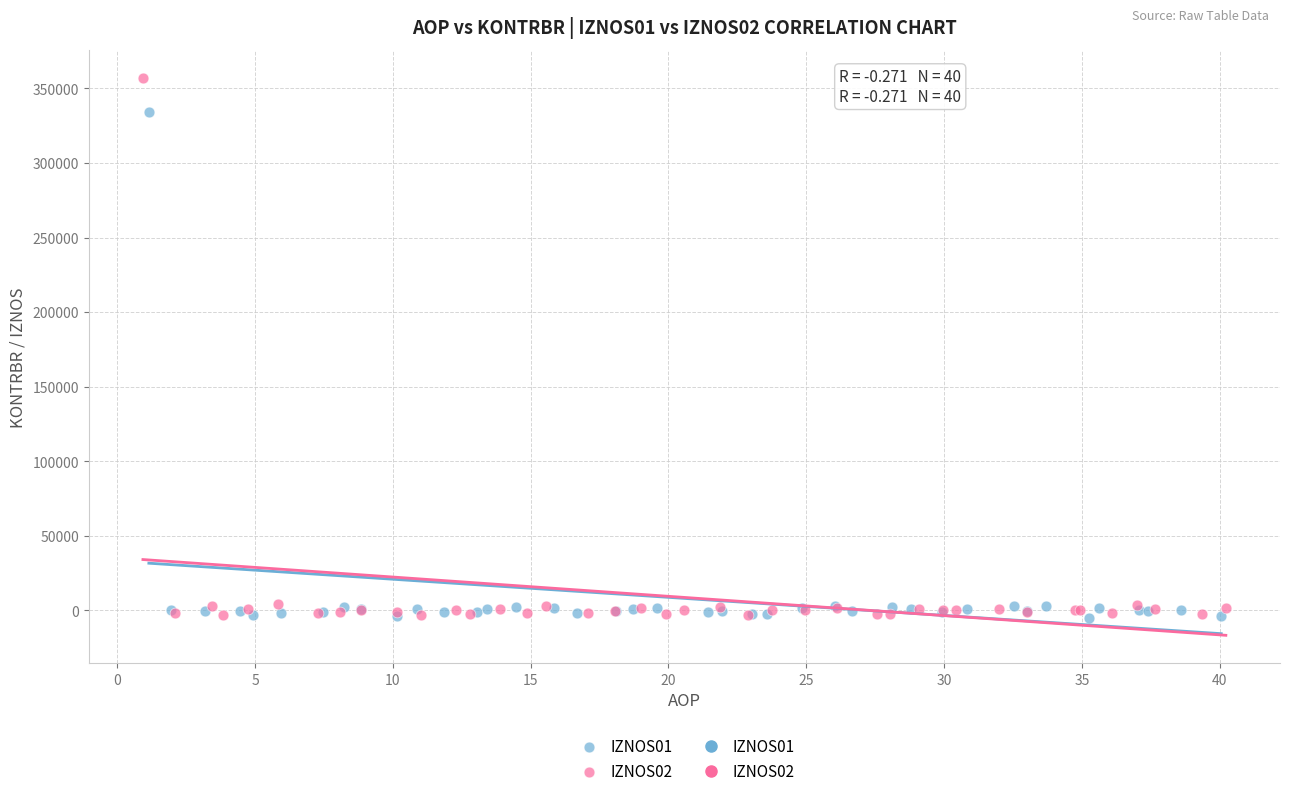

Which series has the widest spread of Y values?

IZNOS02